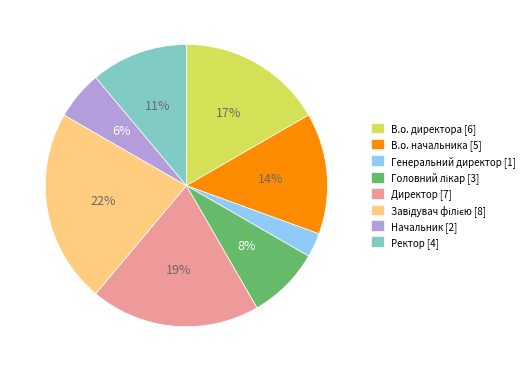

Which has a higher value, Ректор or Генеральний директор?

Ректор